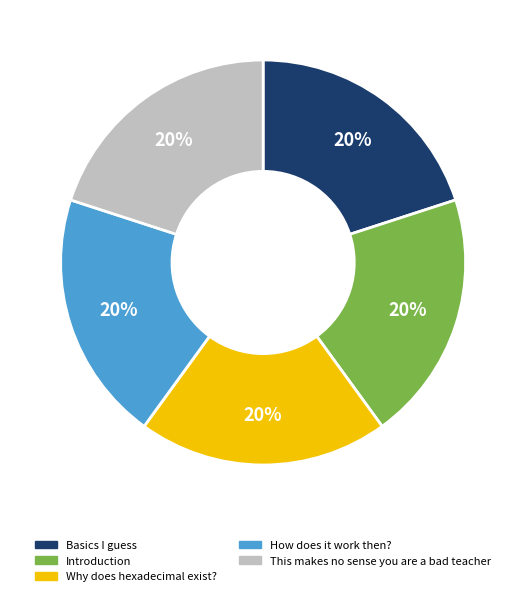

Is How does it work then? the majority of the pie?

No